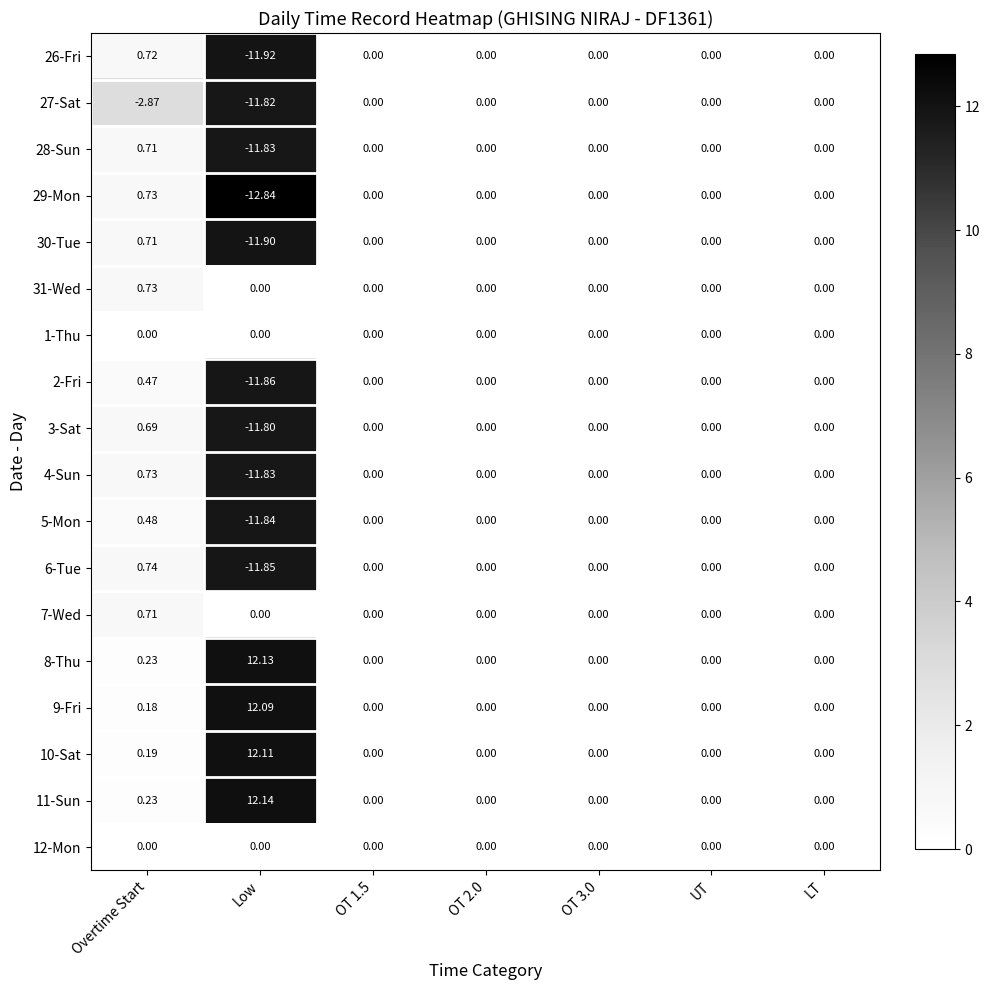

At which category is the sum across all series the highest?

Overtime Start